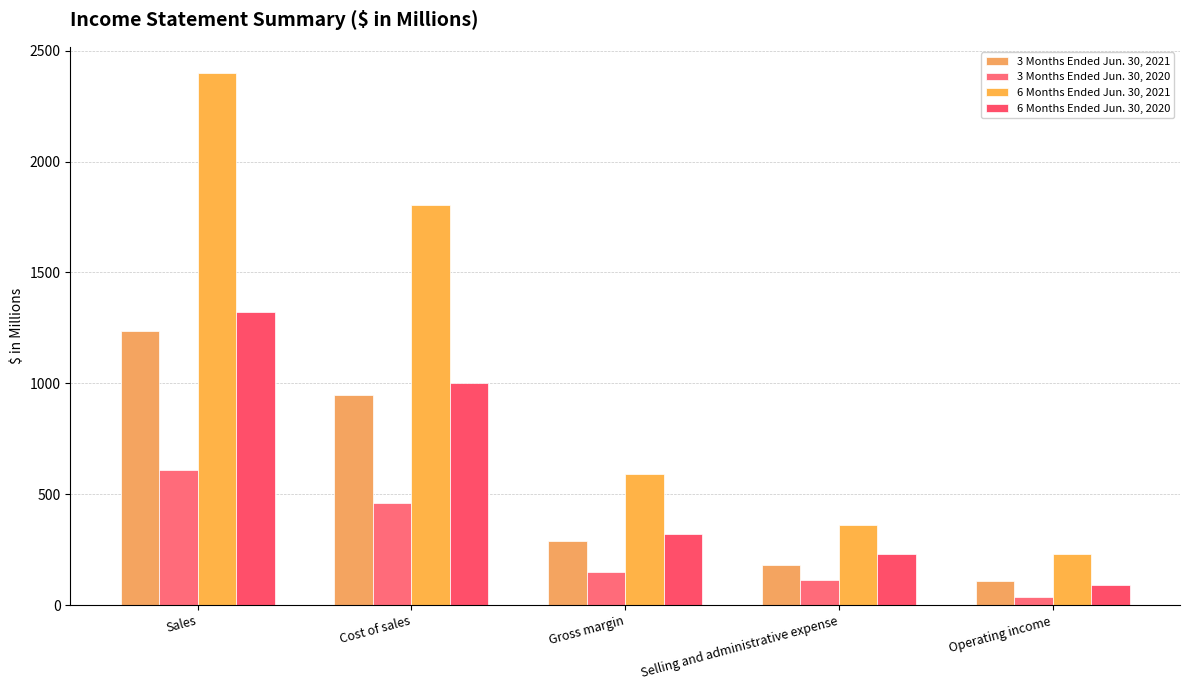

Where does the 3 Months Ended Jun. 30, 2021 series first go above 288?

Sales